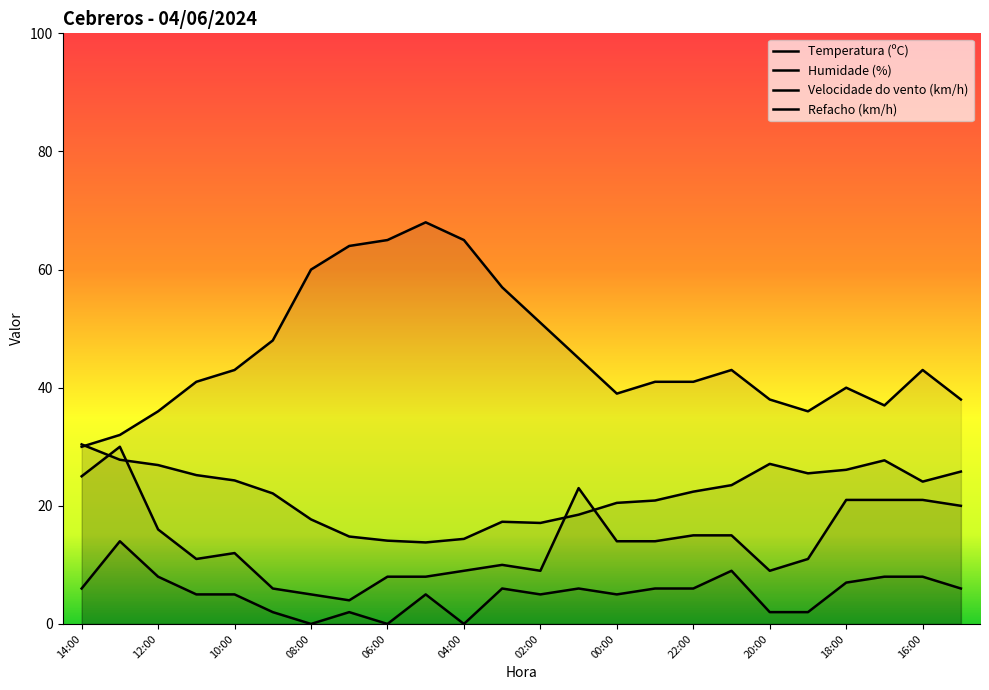

What is the highest value of the Temperatura (ºC) series?

30.4